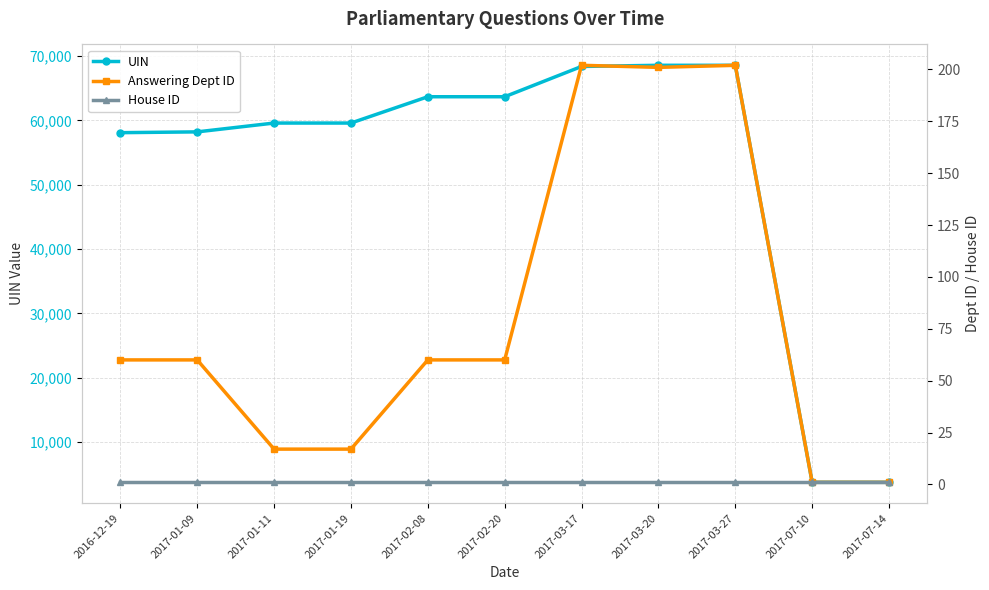

True or false: Answering Dept ID and UIN intersect in this chart.

False